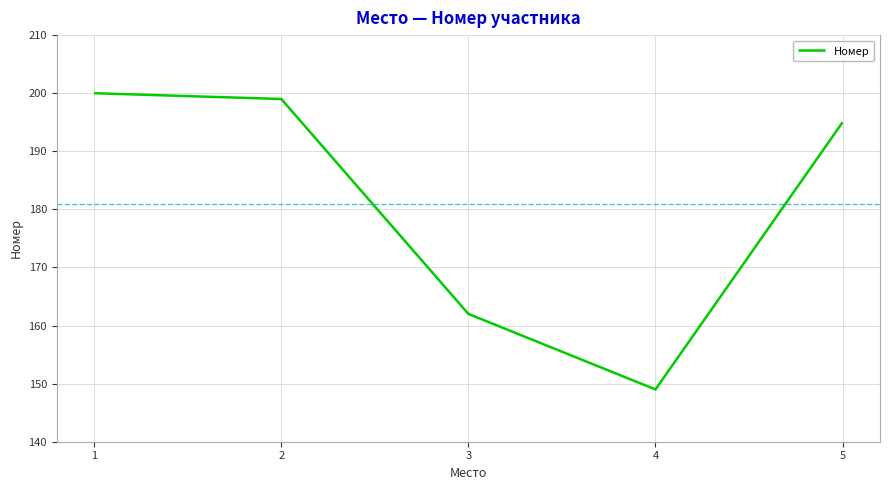

True or false: the data has more than 1 interior local peaks.

False